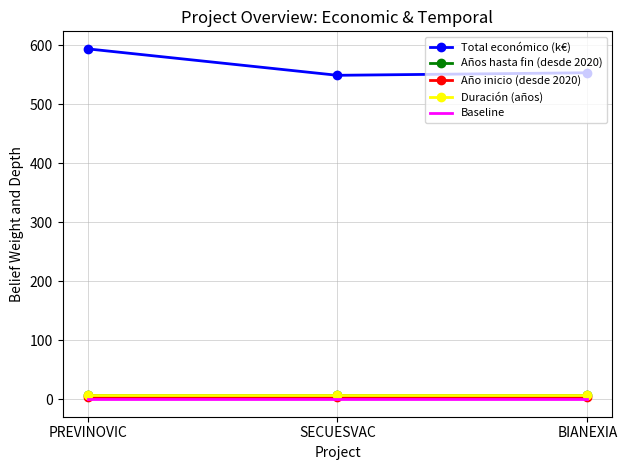

Reading left to right, transcribe all the data shown in this chart.

Total económico (k€): 593.7	548.9	553.2
Años hasta fin (desde 2020): 7.0	7.0	7.0
Año inicio (desde 2020): 4.0	4.0	4.0
Duración (años): 7.0	7.0	7.0
Baseline: 0.0	0.0	0.0